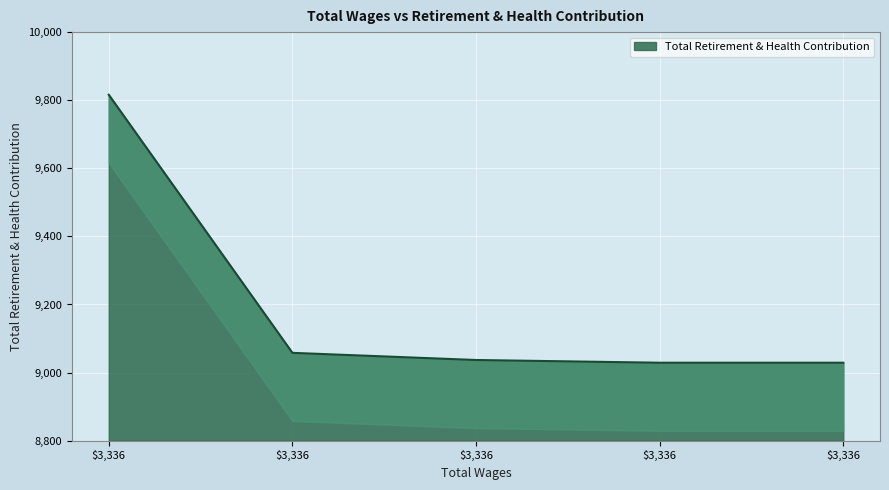

What is the smallest value displayed?

9029